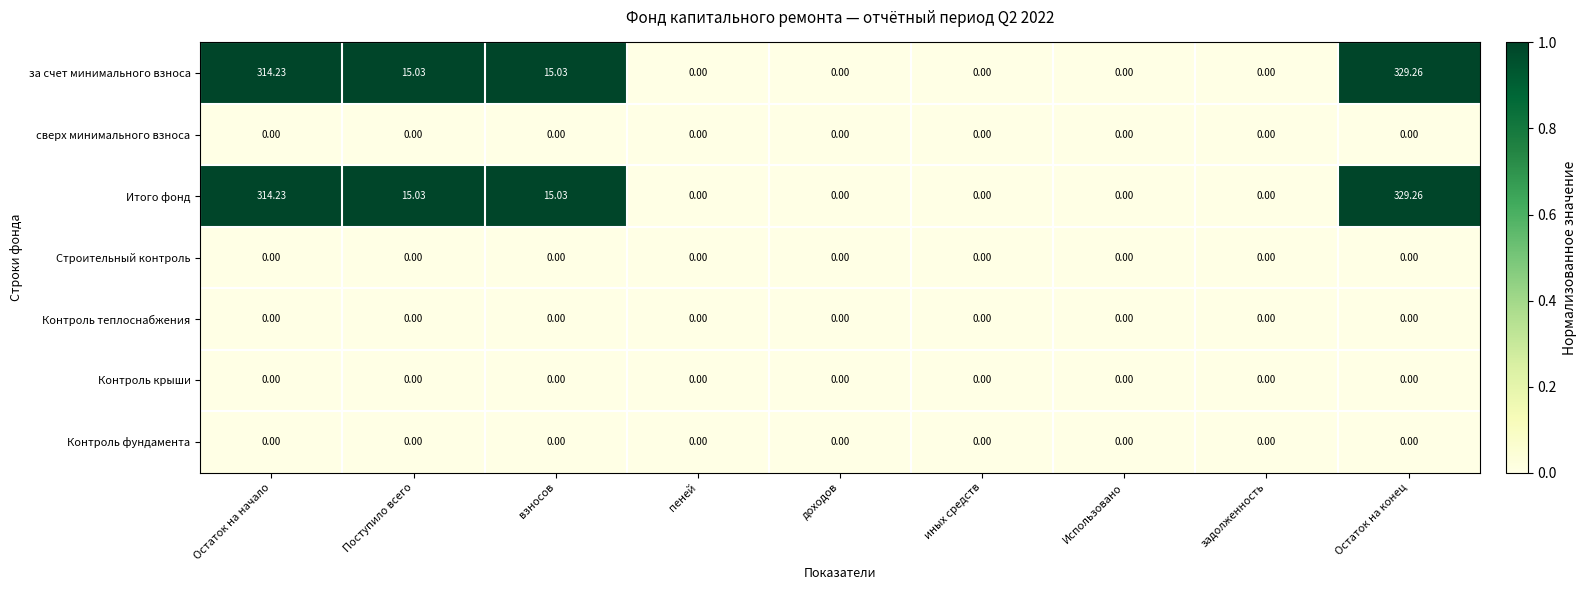

What is the greatest value displayed?

329.3